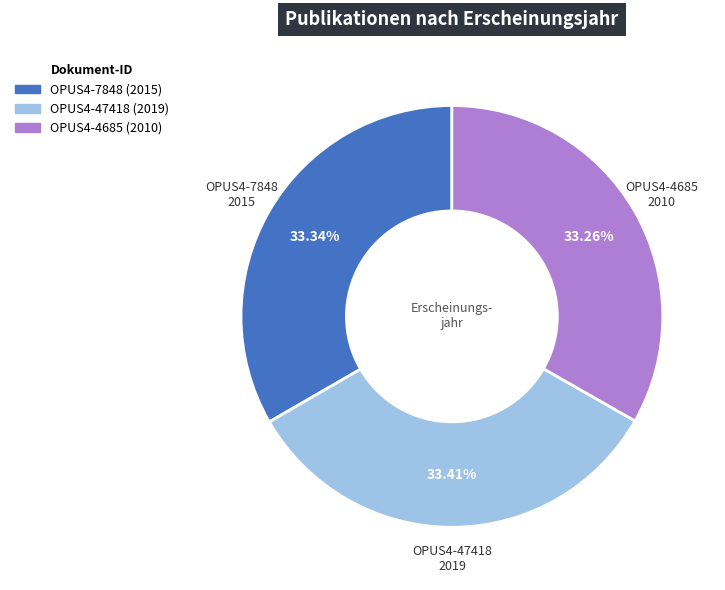

Is there a majority slice in this chart?

No